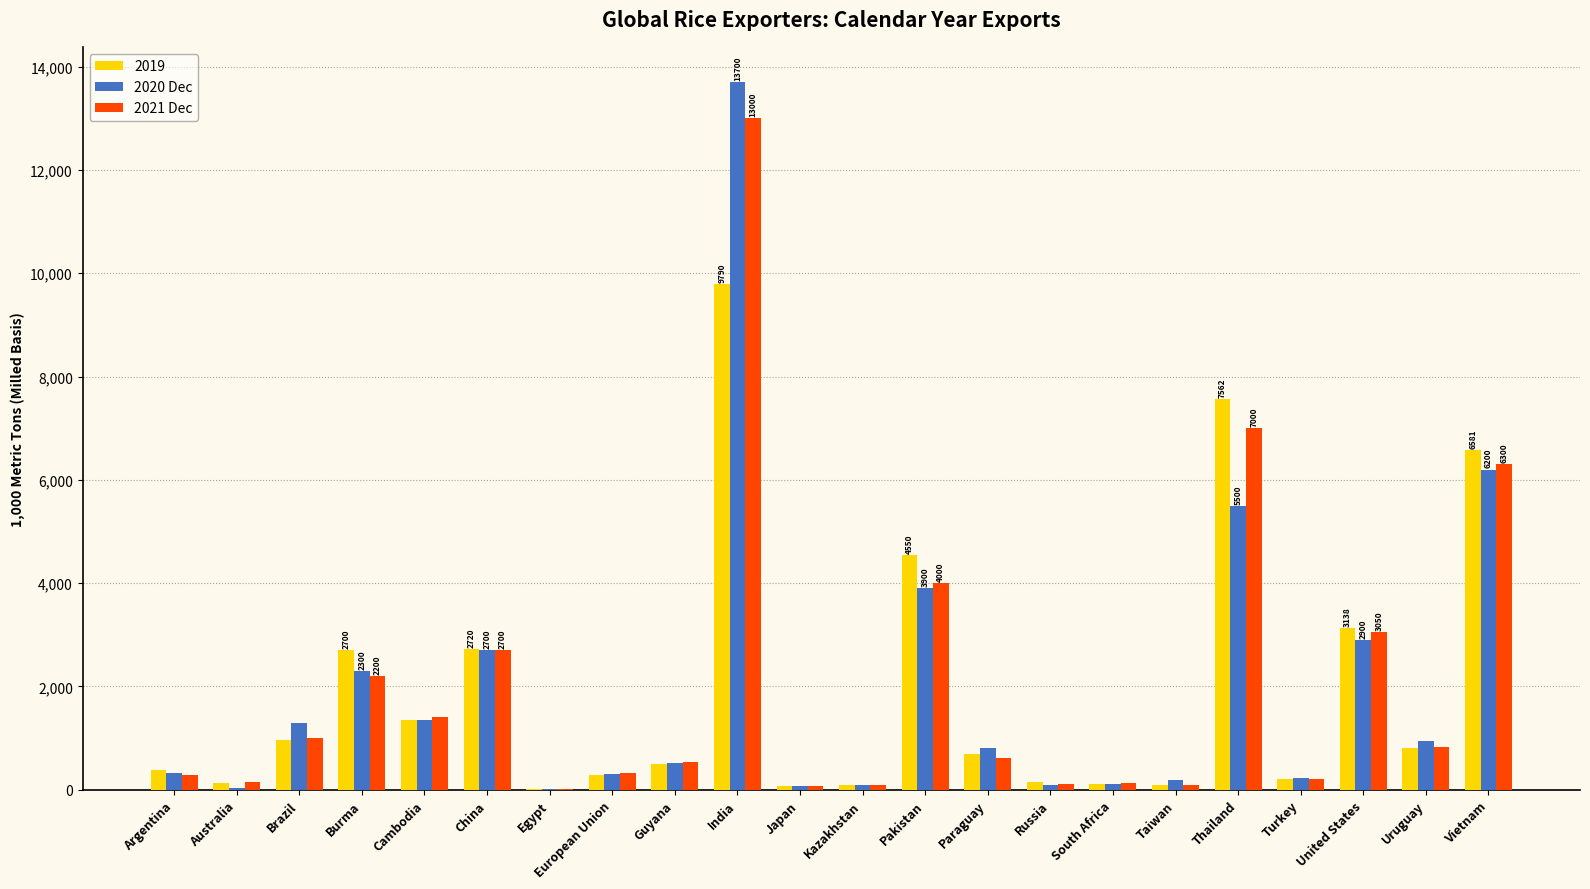

What is the spread (max minus min) of values at United States?

238